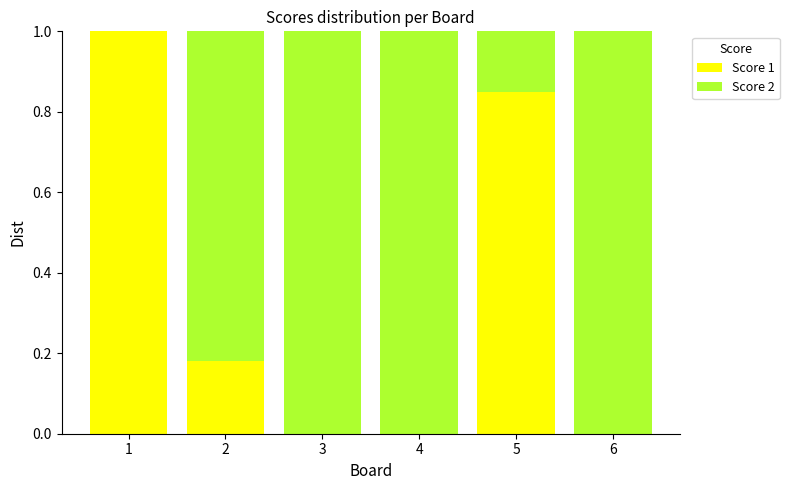

Is it true that Score 1 equals 0.1 at 2?

False